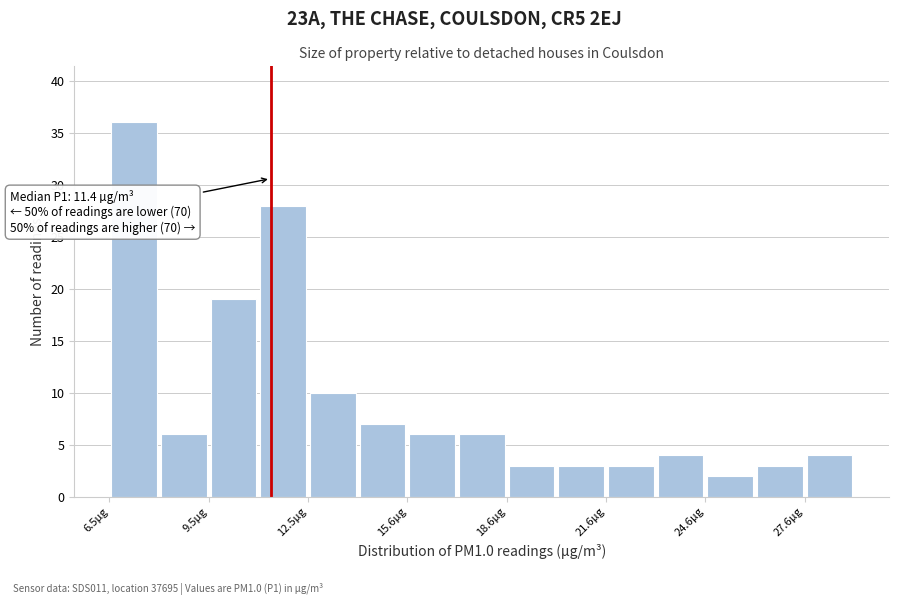

Read against the x-axis, roughly where is the centre of the tallest bar?

7.5